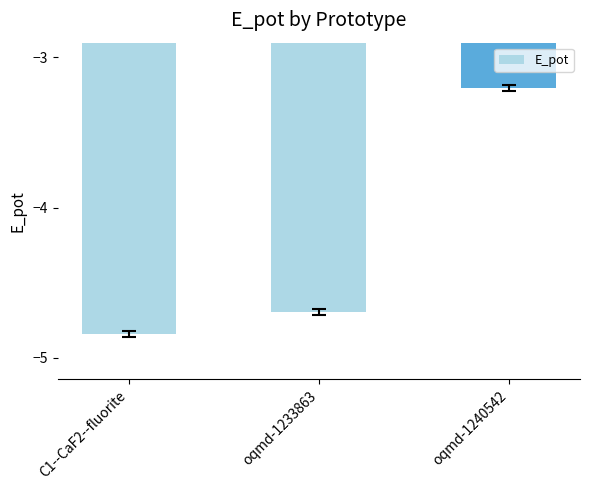

The value at oqmd-1240542 is -1.4. True or false?

False